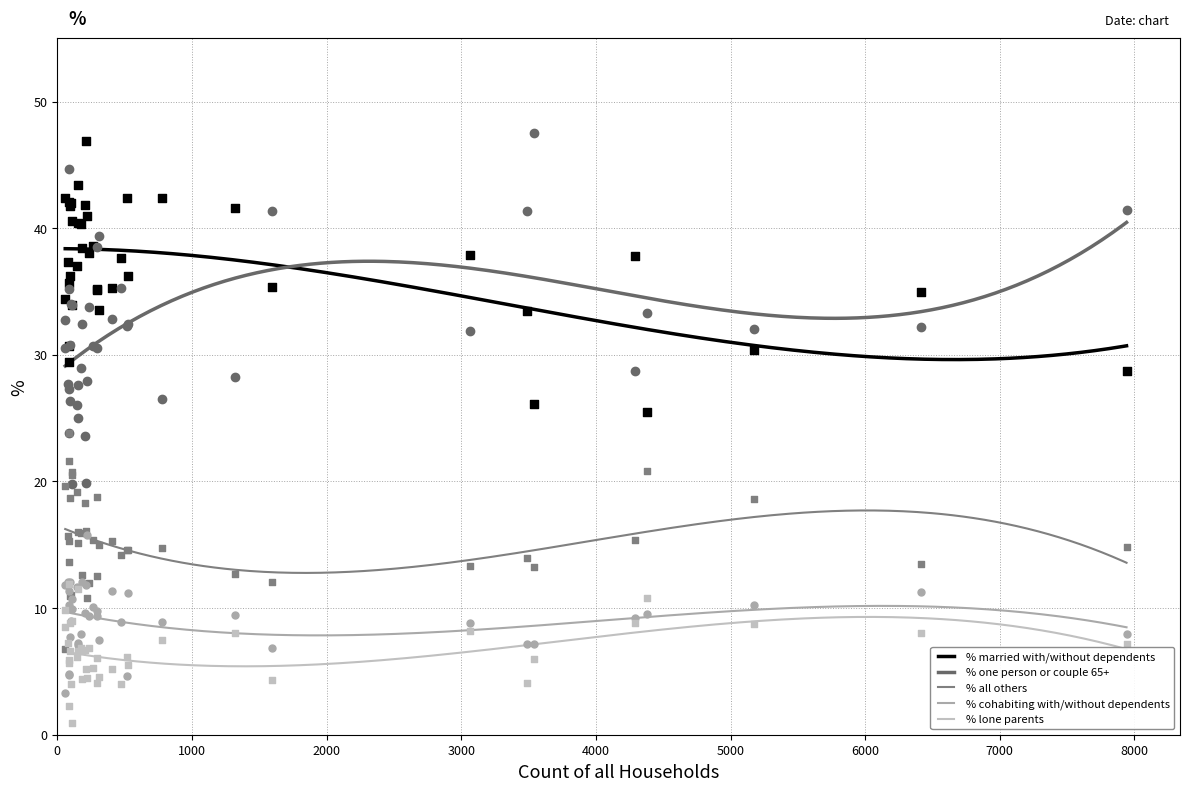

At how many categories does at least one series exceed 33?

39